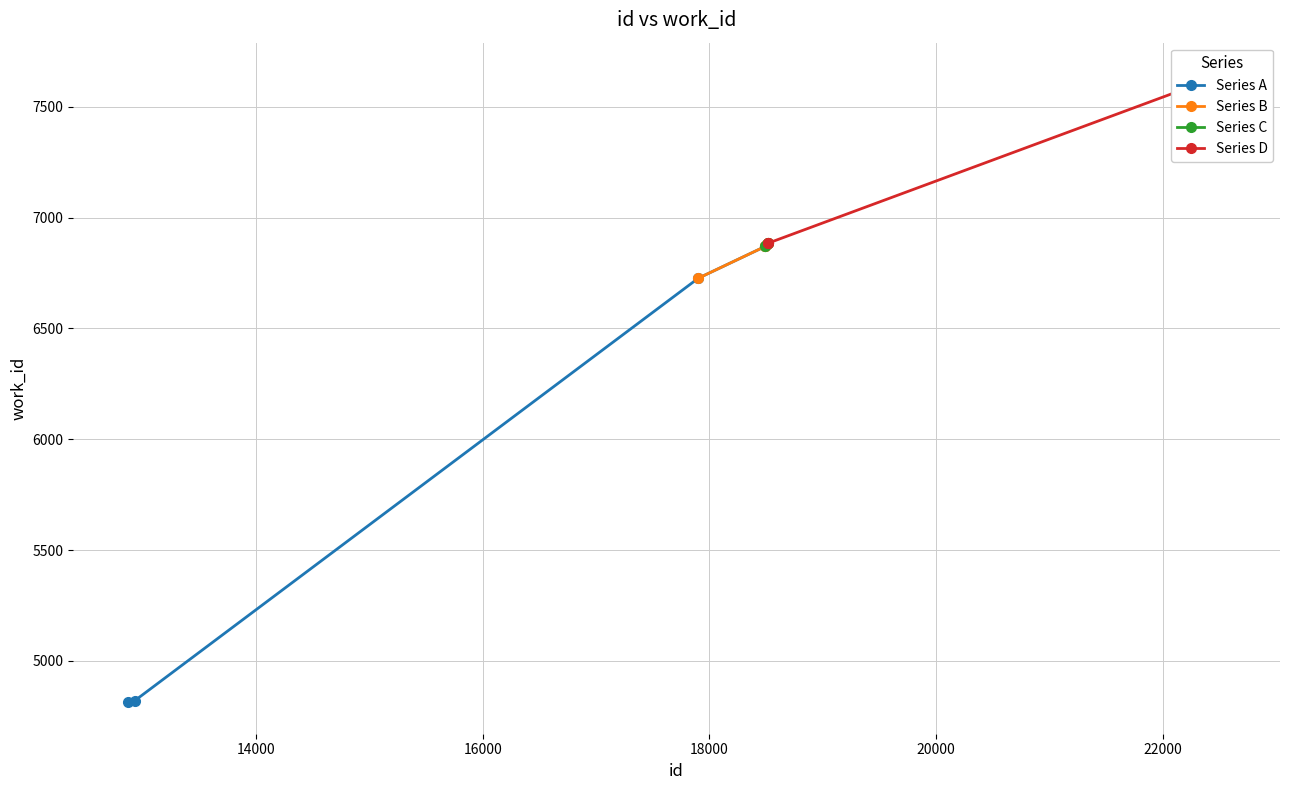

True or false: Series A has more than 1 points higher than both neighbors.

False